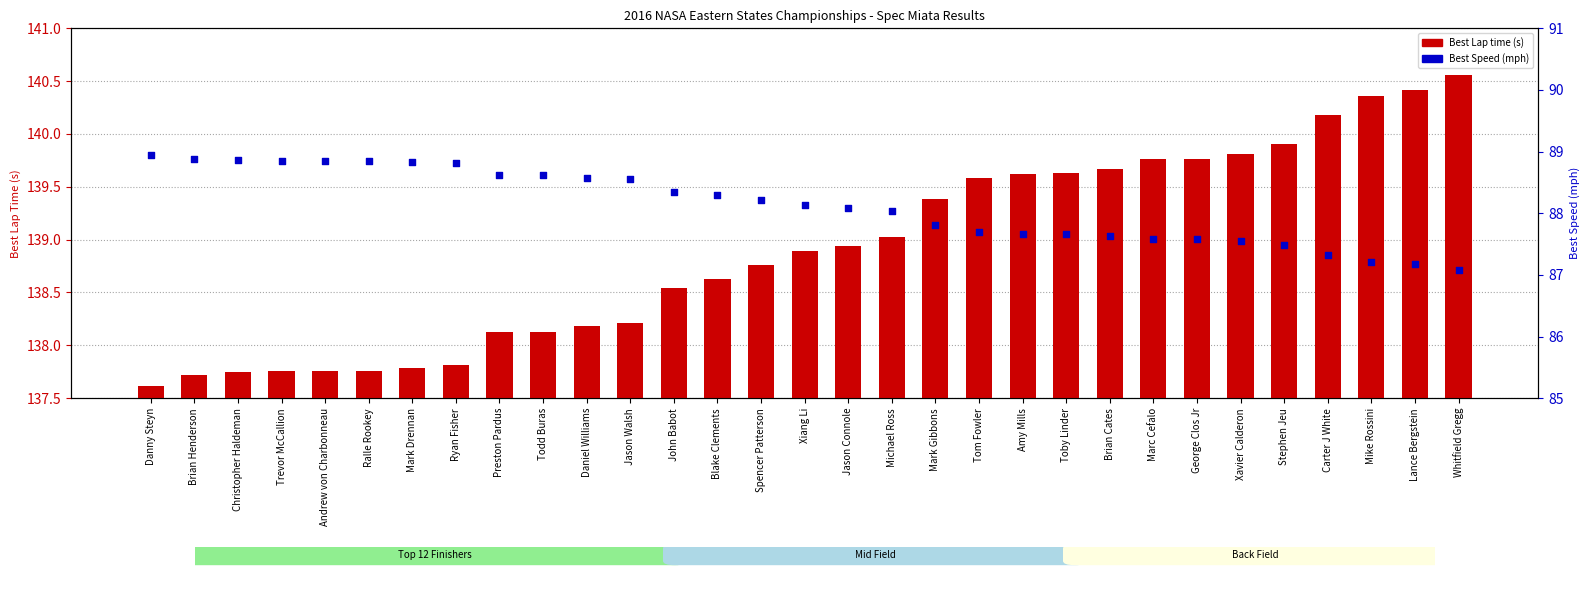

Which series has the largest total across all categories?

Best Lap time